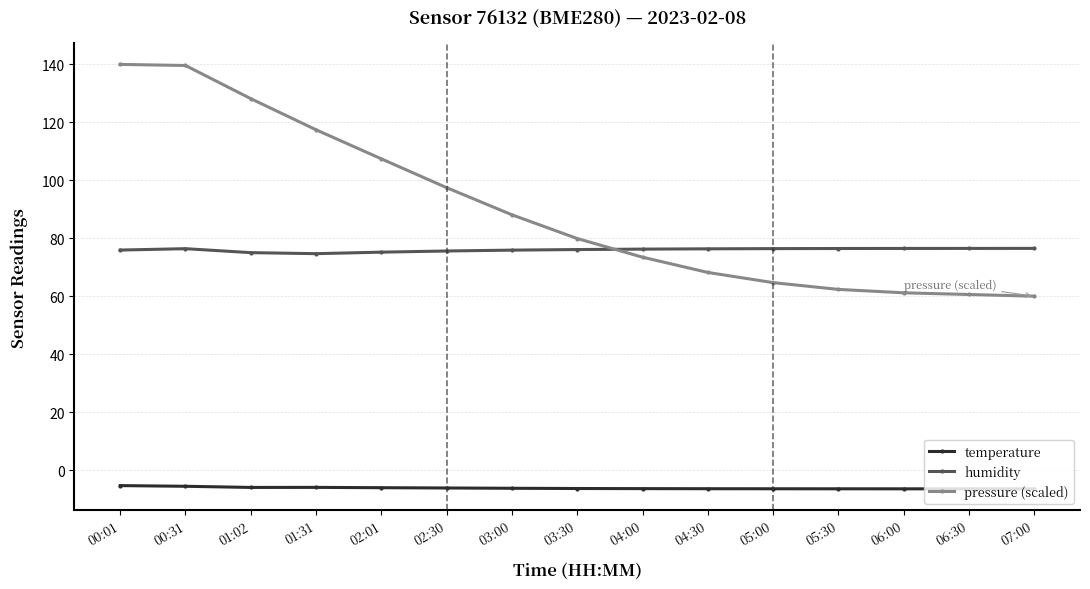

What is the lowest value of the pressure (scaled) series?

60.0